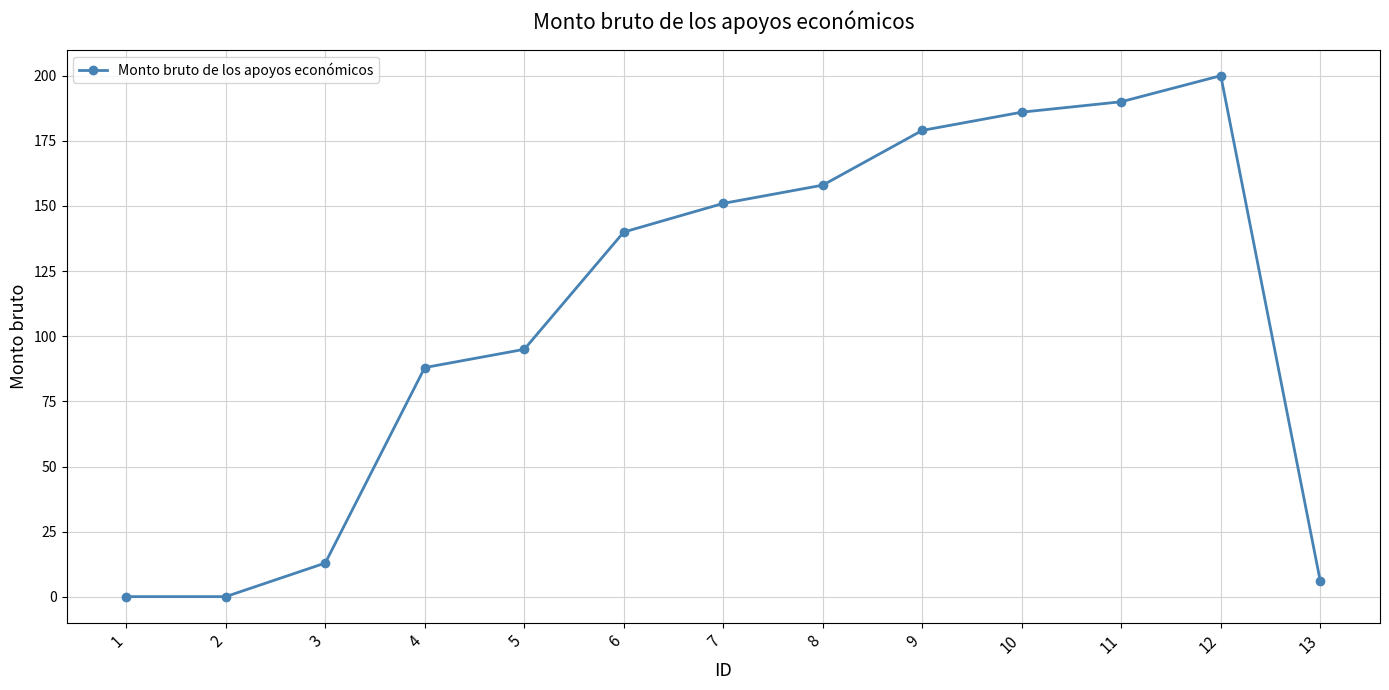

Is this an area chart (filled region under the line)?

No